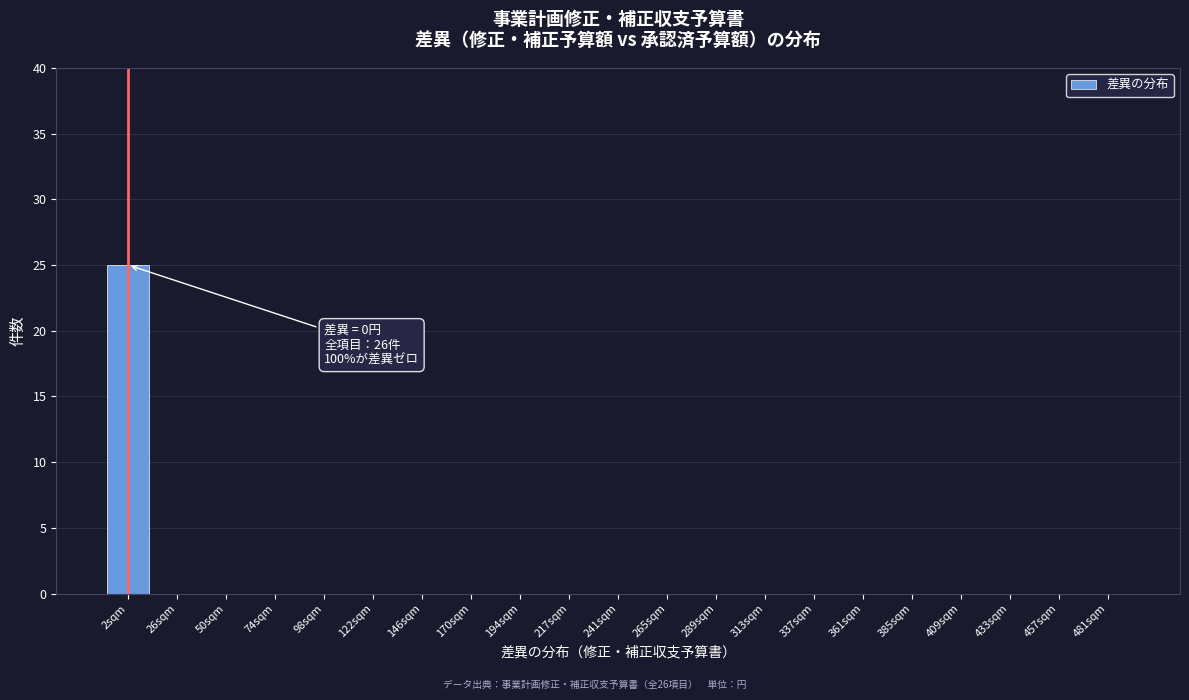

Reading right to left, what are all the values shown in this chart?

481sqm=0	457sqm=0	433sqm=0	409sqm=0	385sqm=0	361sqm=0	337sqm=0	313sqm=0	289sqm=0	265sqm=0	241sqm=0	217sqm=0	194sqm=0	170sqm=0	146sqm=0	122sqm=0	98sqm=0	74sqm=0	50sqm=0	26sqm=0	2sqm=25